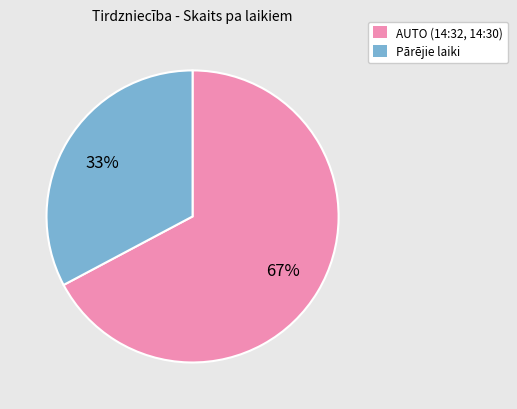

To the nearest percent, what is the difference between the largest and smallest slice percentages?

34%